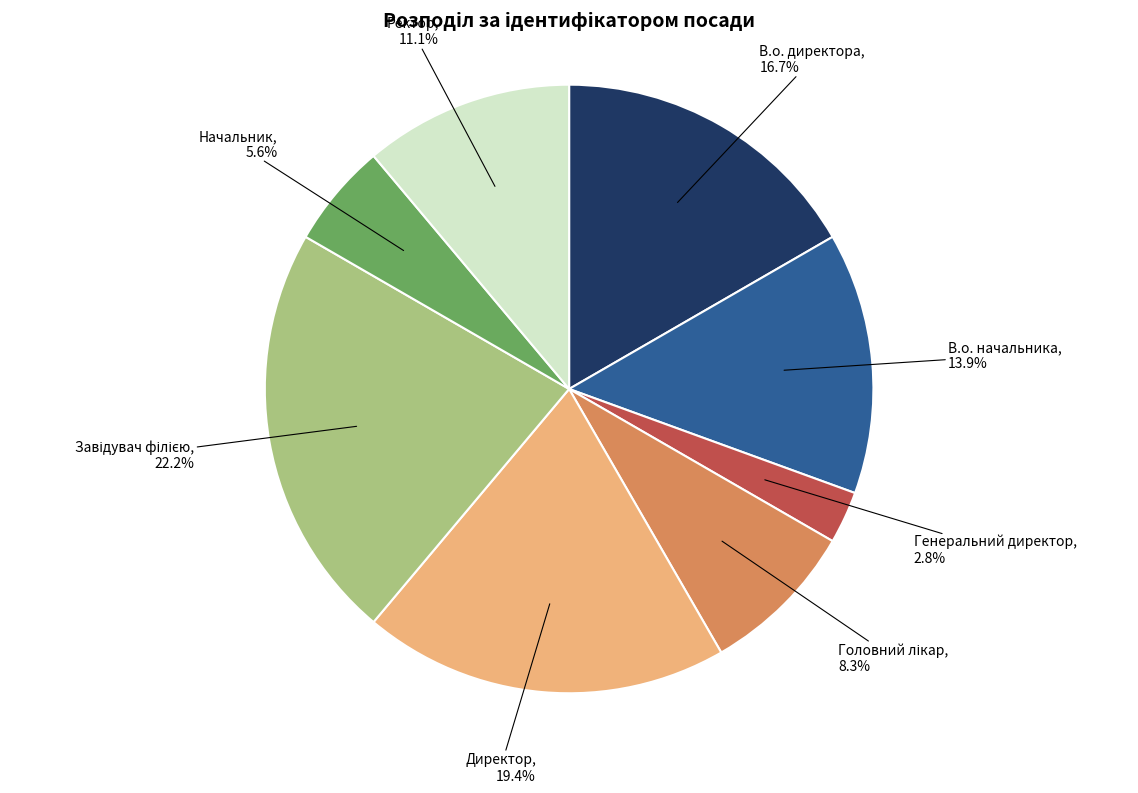

What portion of the pie excludes Ректор?

88.9%